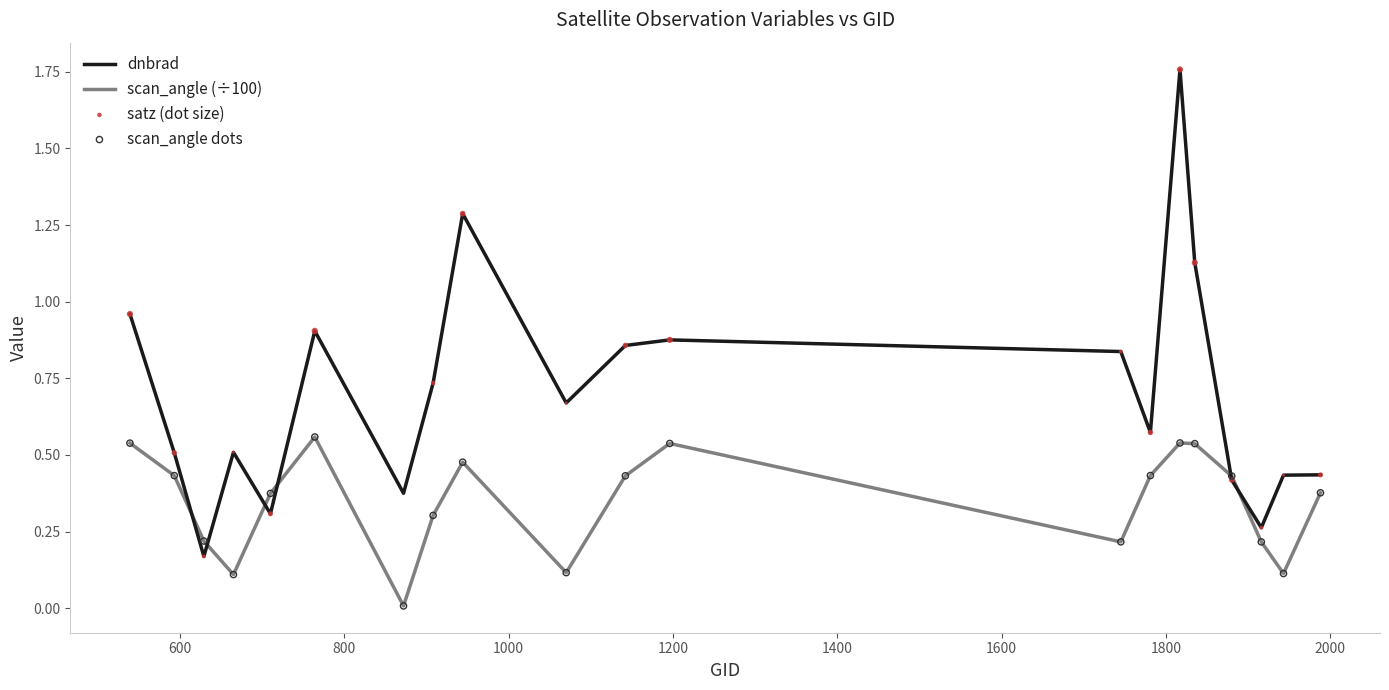

Which series has the largest total across all categories?

dnbrad